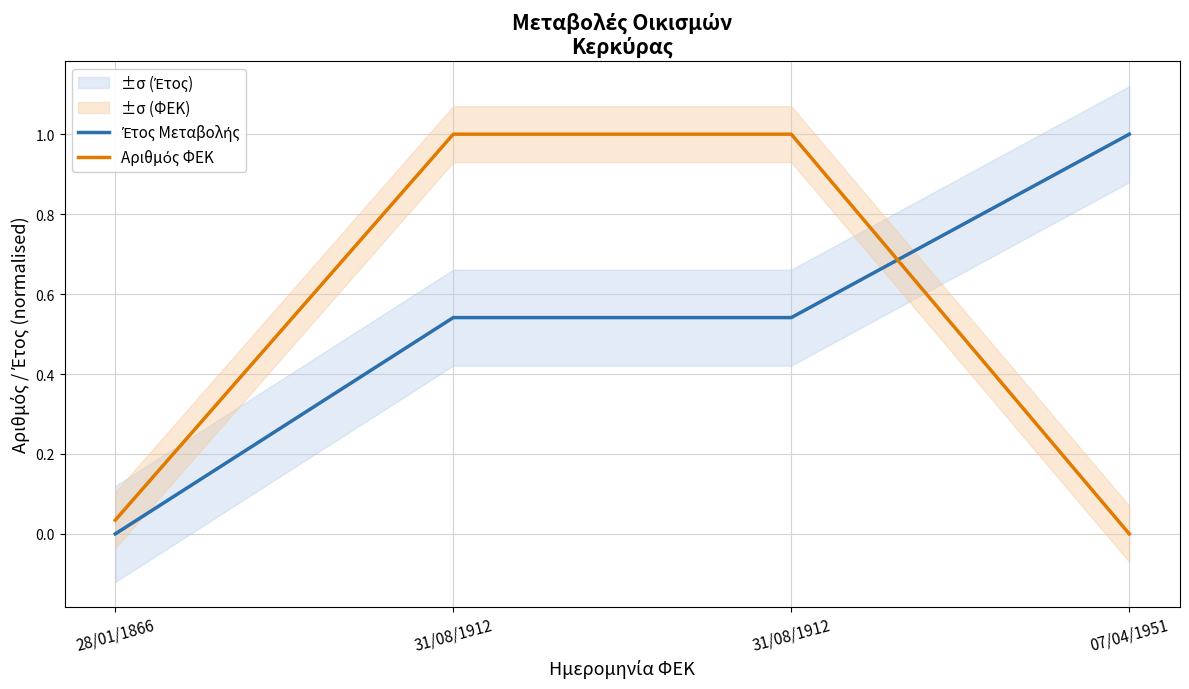

At 31/08/1912, list the series in order from smallest to largest.

Έτος Μεταβολής, Αριθμός ΦΕΚ